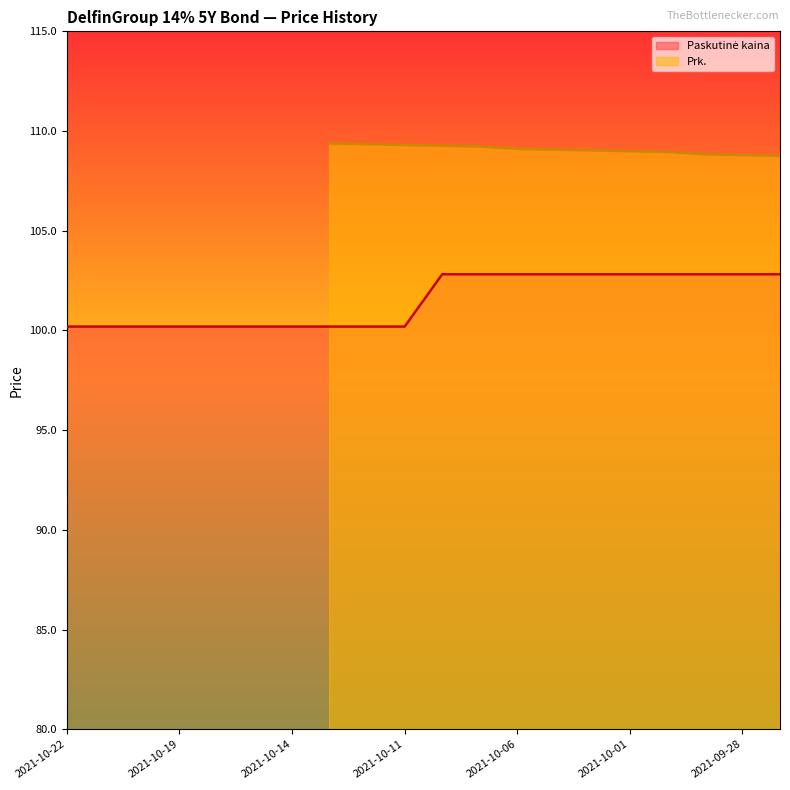

Rank the categories by value from lowest to highest.

2021-10-22, 2021-10-21, 2021-10-20, 2021-10-19, 2021-10-18, 2021-10-15, 2021-10-14, 2021-10-13, 2021-10-12, 2021-10-11, 2021-10-08, 2021-10-07, 2021-10-06, 2021-10-05, 2021-10-04, 2021-10-01, 2021-09-30, 2021-09-29, 2021-09-28, 2021-09-27